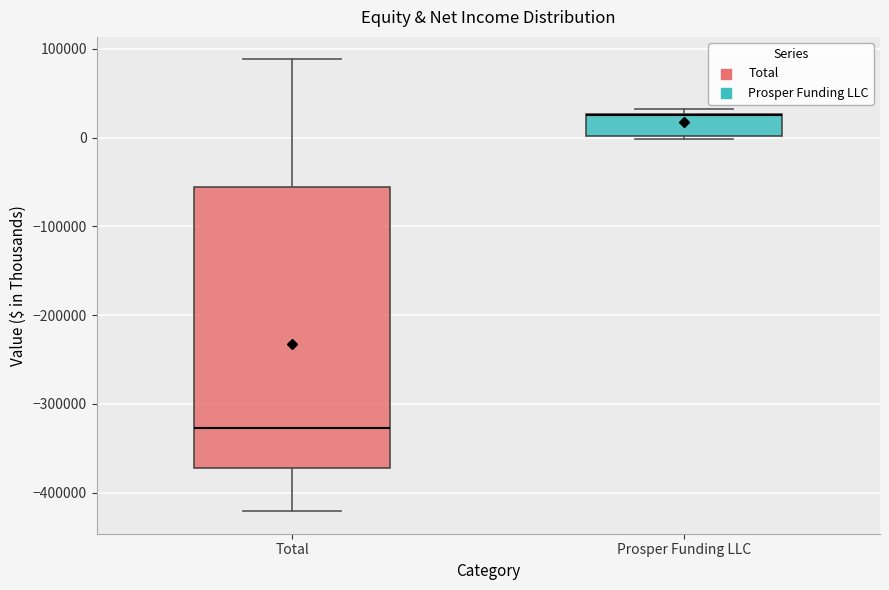

Reading left to right, read every box against the y-axis: the position of its median line, the range the box covers, and the ends of its whiskers. The values are not printed on the chart, so give them approximately, as read against the axis.

Total: median -330000, box -370000 to -60000, whiskers -420000 to 90000
Prosper Funding LLC: median 30000 (drawn on the box's upper edge), box 0 to 30000, whiskers 0 to 30000 (just above the box's upper edge)